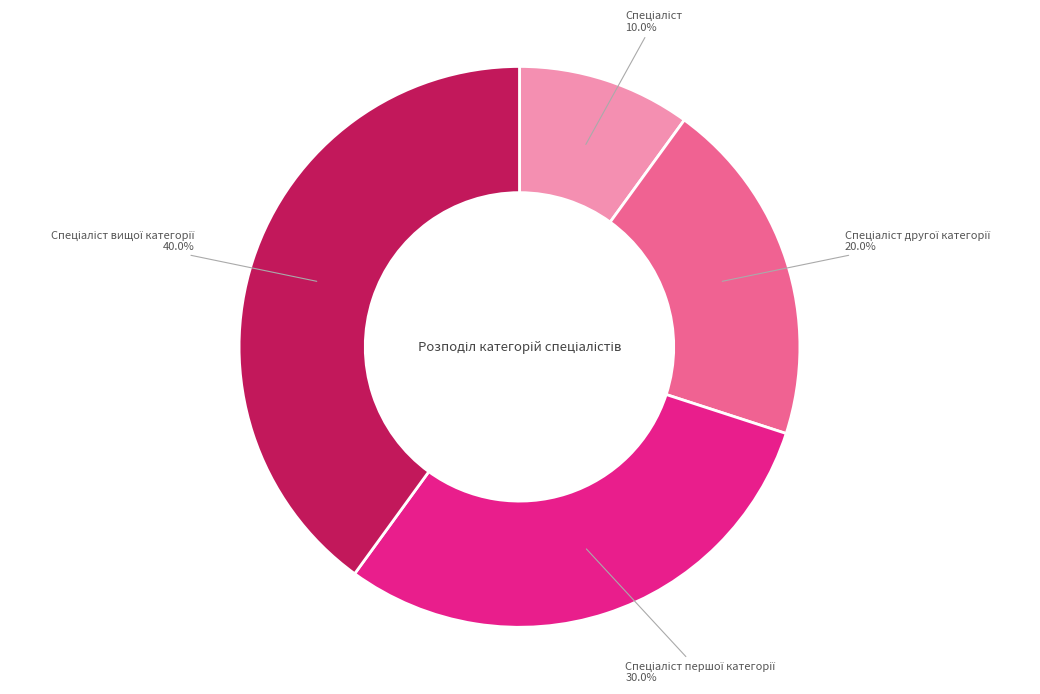

Is there a majority slice in this chart?

No